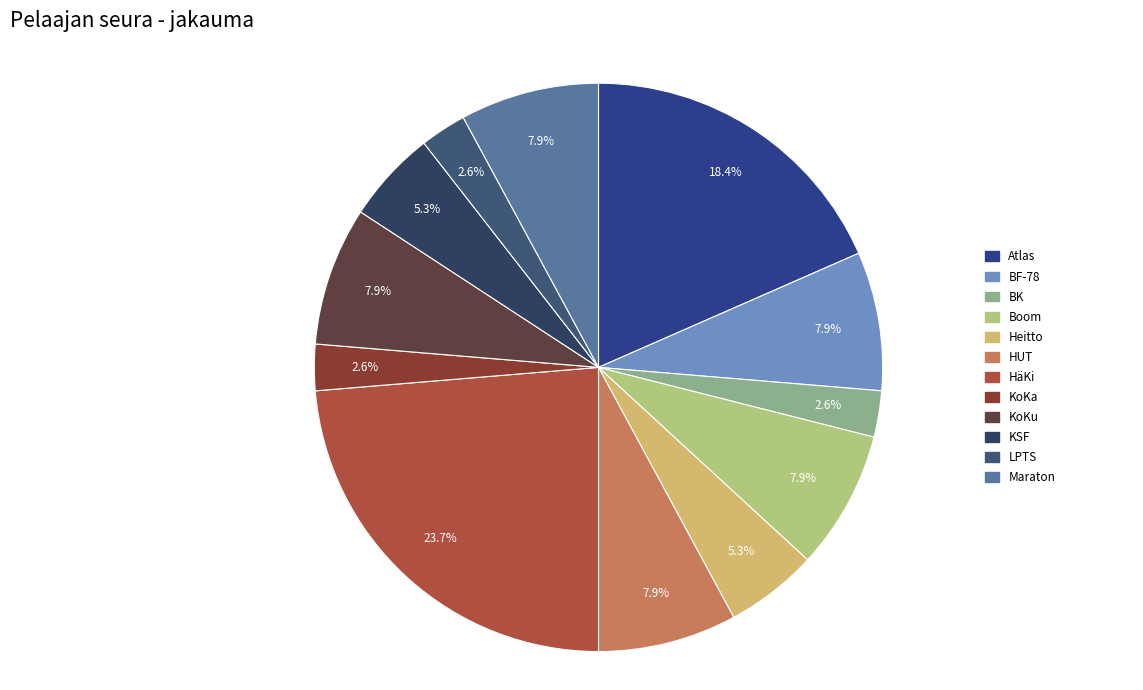

To the nearest percent, what percentage of the pie is HUT?

8%